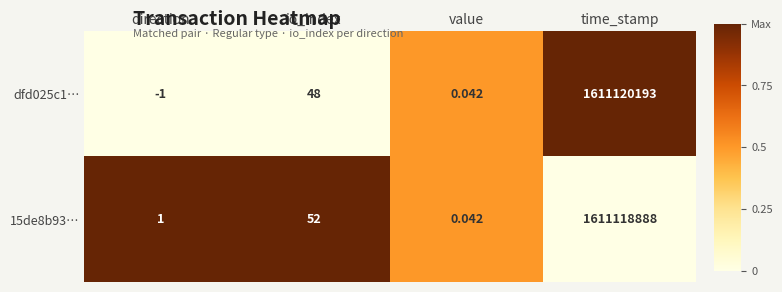

At which category is the sum across all series the highest?

time_stamp